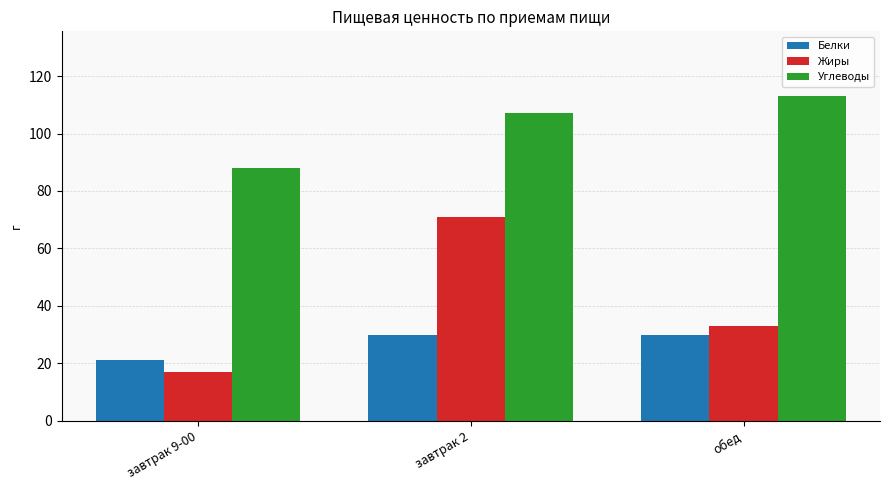

What is the spread (max minus min) of values at обед?

83